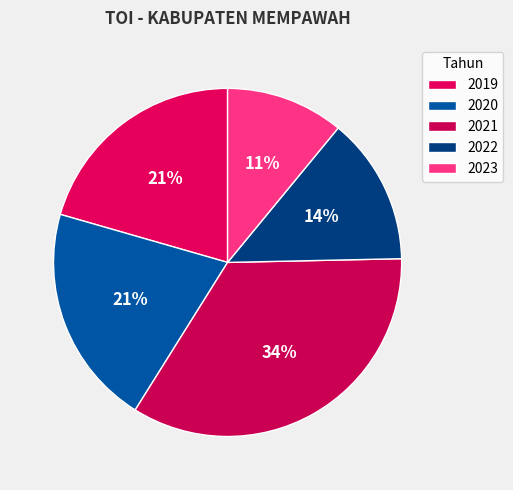

How many segments does this pie chart have?

5